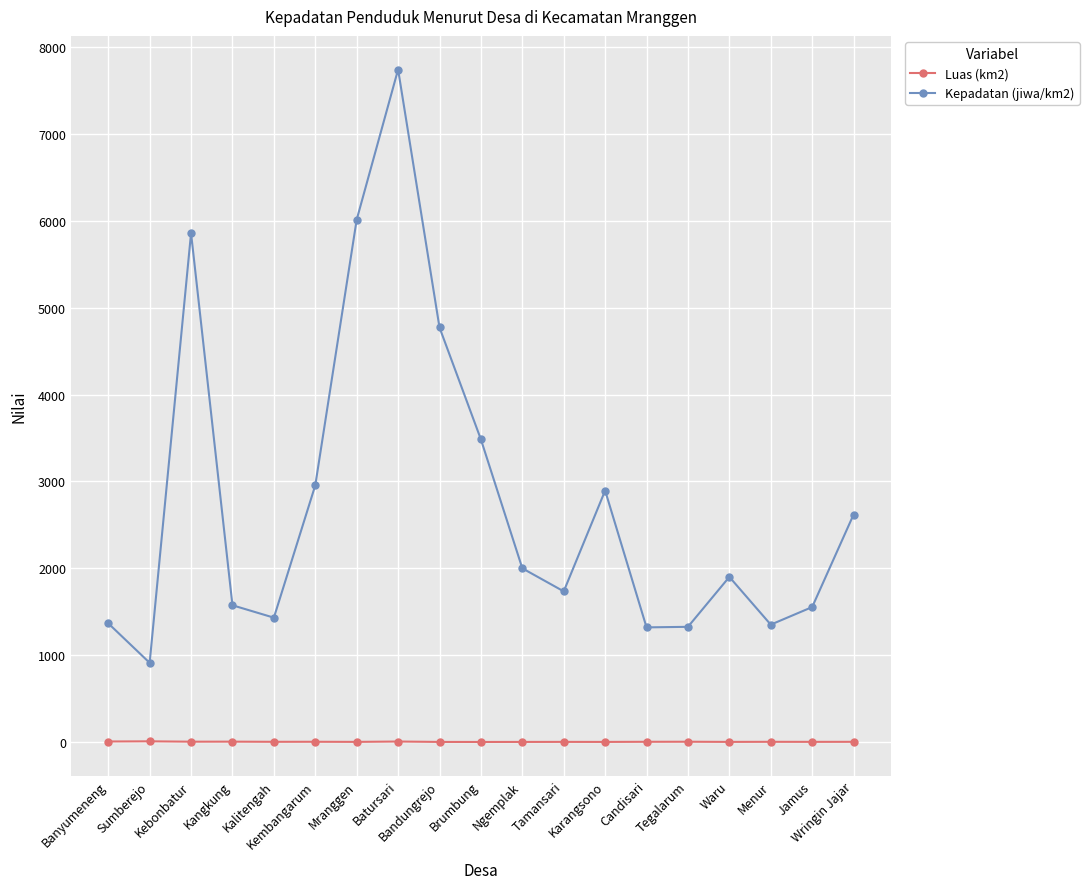

What is the spread (max minus min) of values at Kalitengah?

1429.1